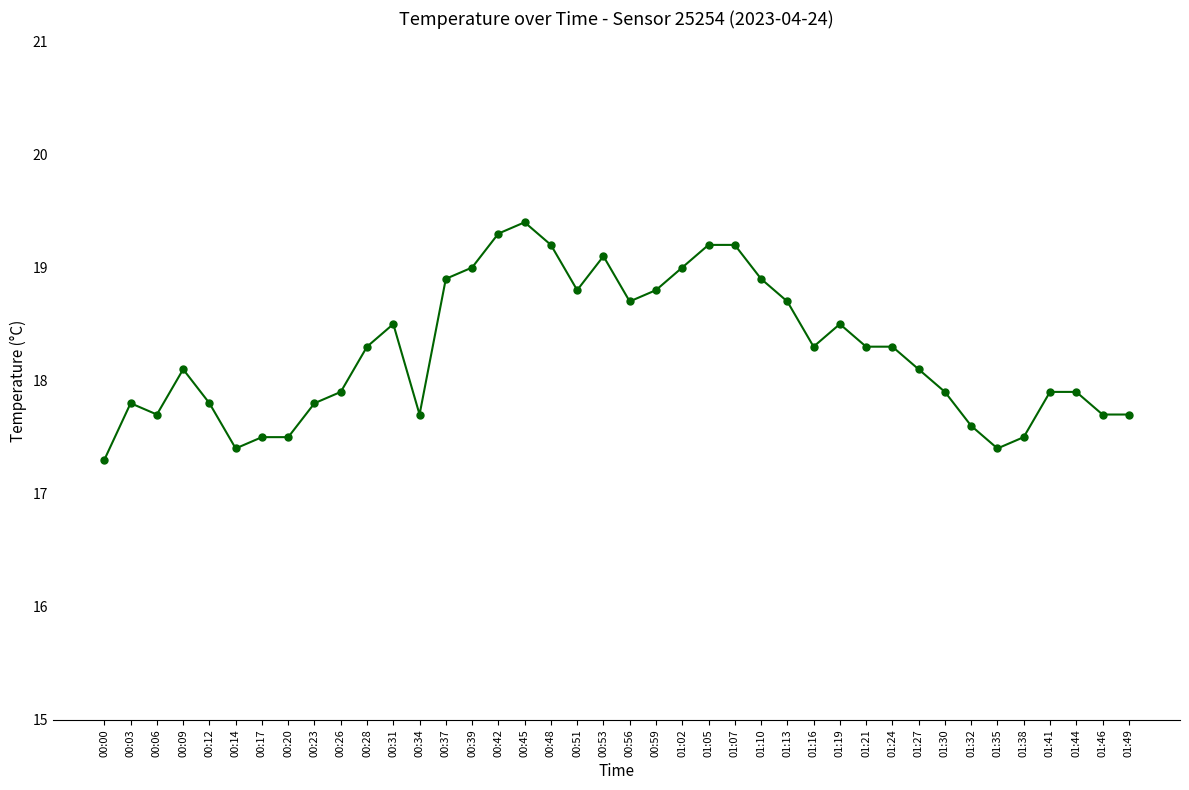

How many categories are shown in the chart?

40